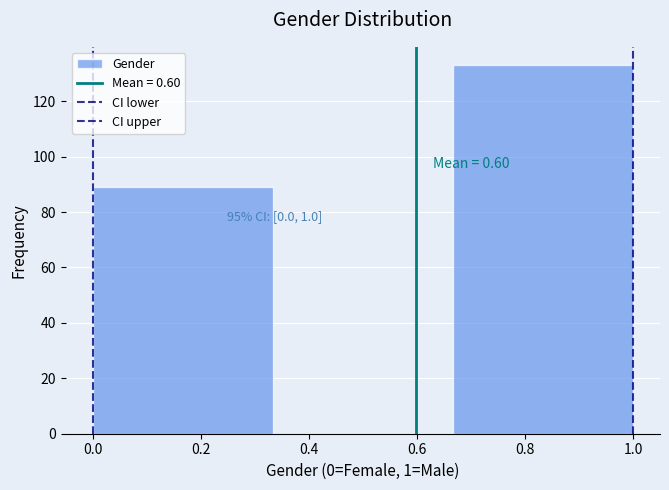

Which range on the x-axis has the tallest bar?

0.66 to 1.00